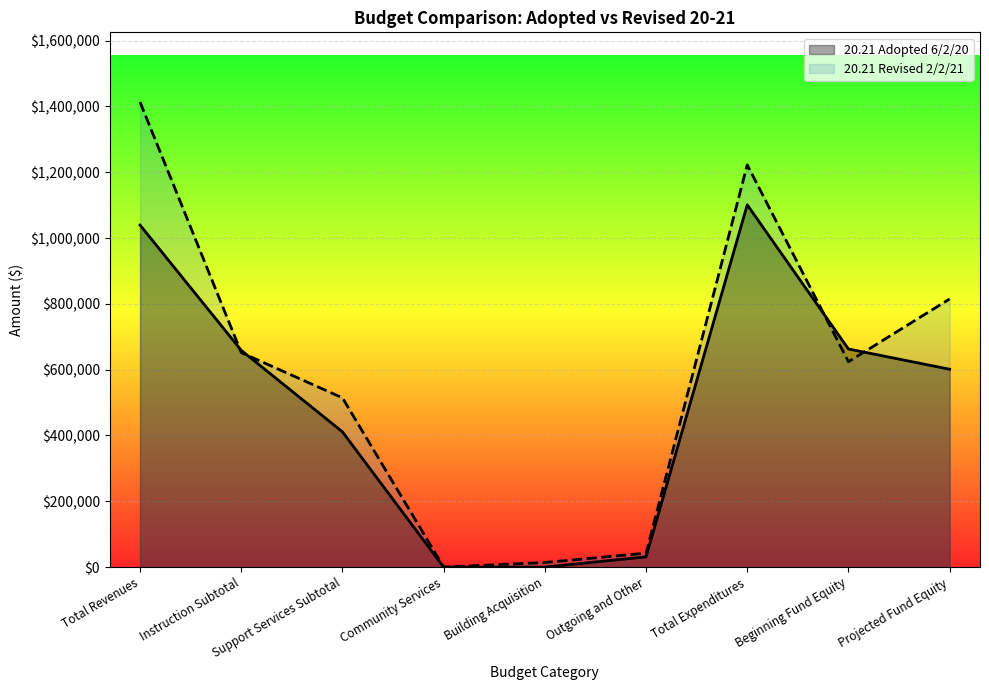

What is the difference between the second highest and minimum values in the 20.21 Revised 2/2/21 series?

1222433